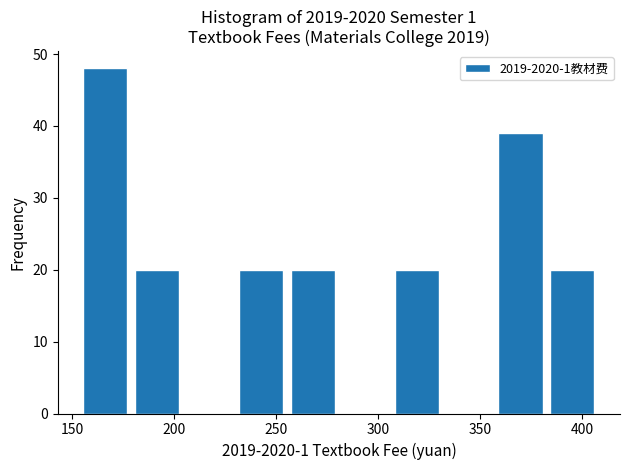

How tall is the bar that spans 385 to 410 on the x-axis? Neither the bar edges nor the heights are printed on the chart, so give them approximately, as read against the axes.

20